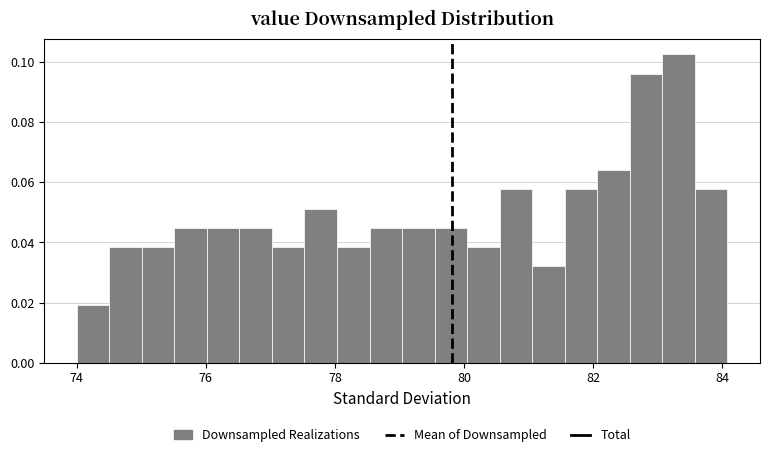

Read against the x-axis, roughly where is the centre of the tallest bar?

83.4